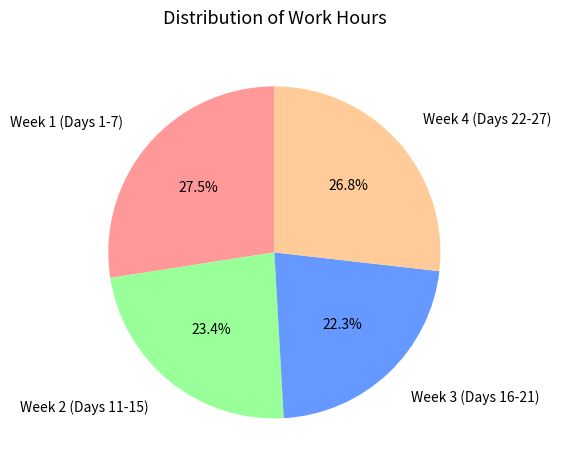

Does Week 4 (Days 22-27) account for over 50% of the chart?

No